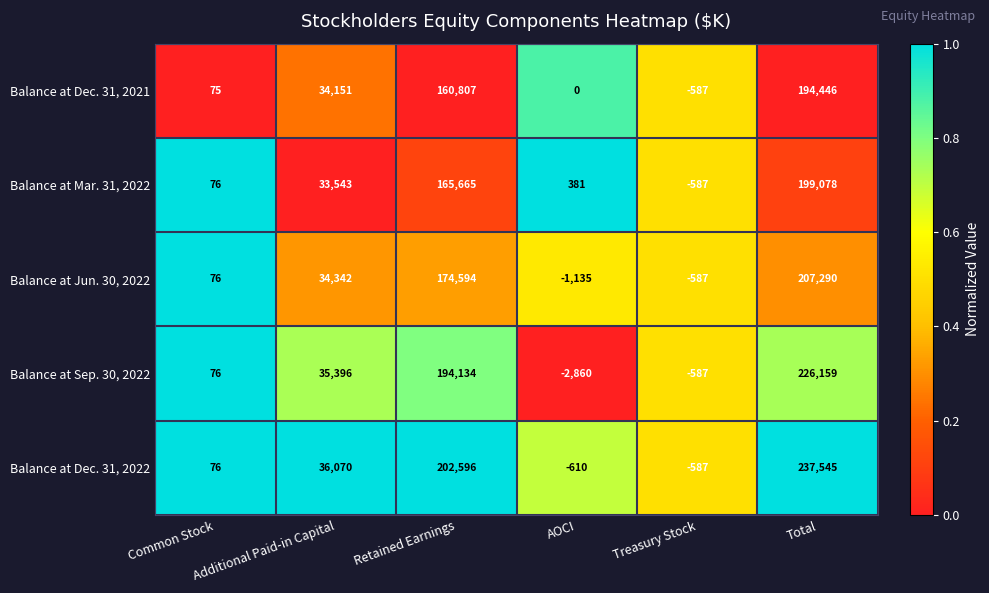

Which series has the largest total across all categories?

Balance at Dec. 31, 2022